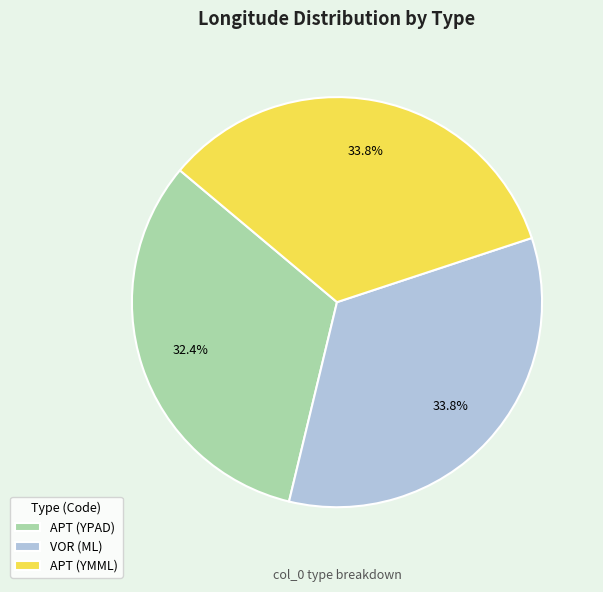

How many segments does this pie chart have?

3